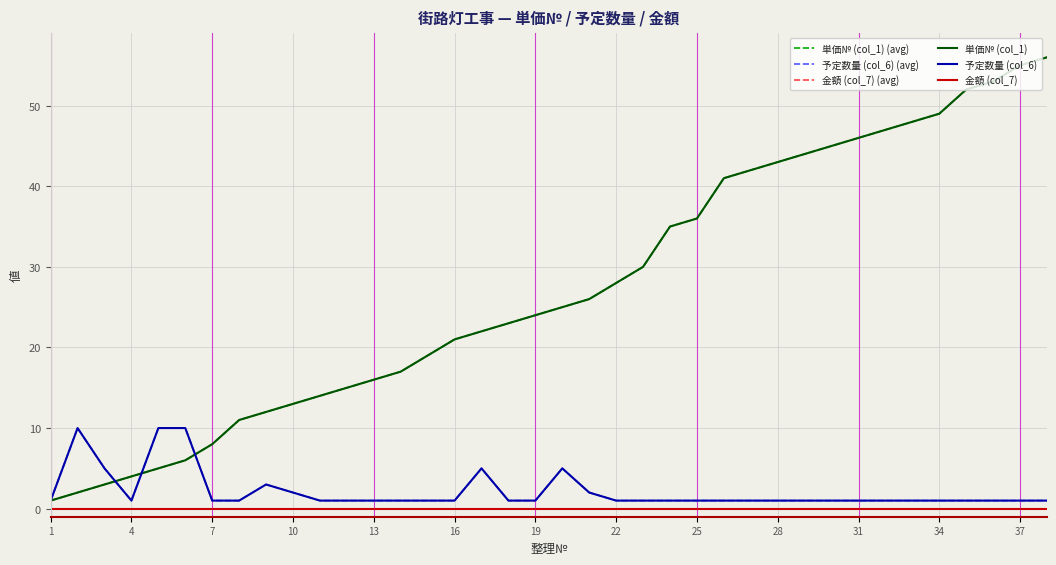

Does the chart display data point markers on the line(s)?

No